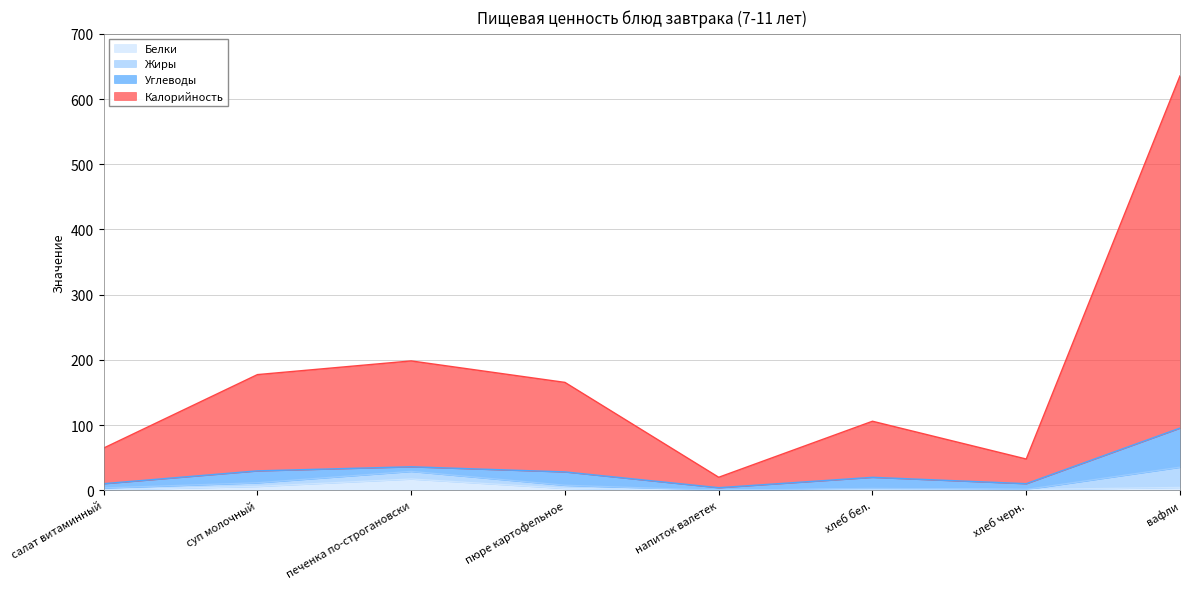

At which category is the sum across all series the highest?

вафли